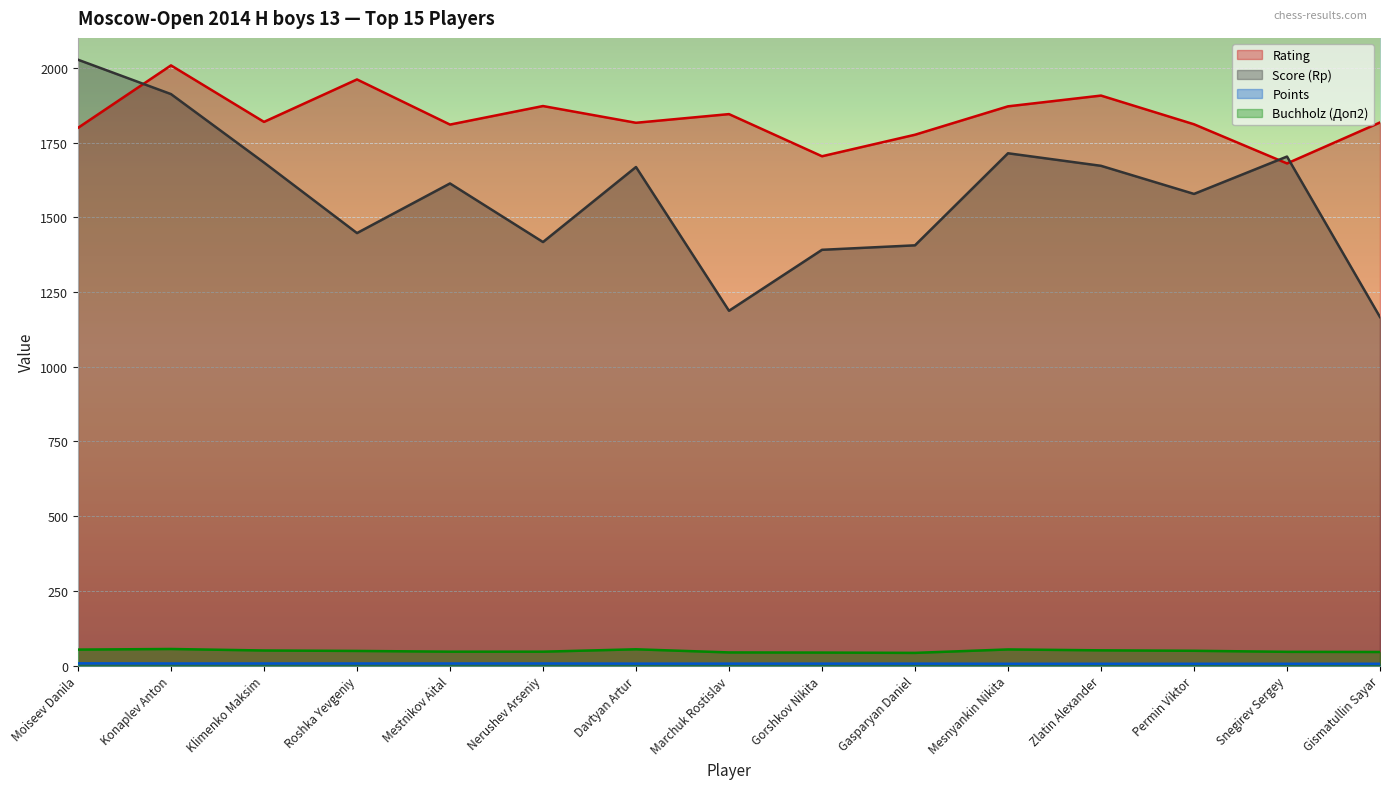

What is the label of the 8th point from the right?

Marchuk Rostislav